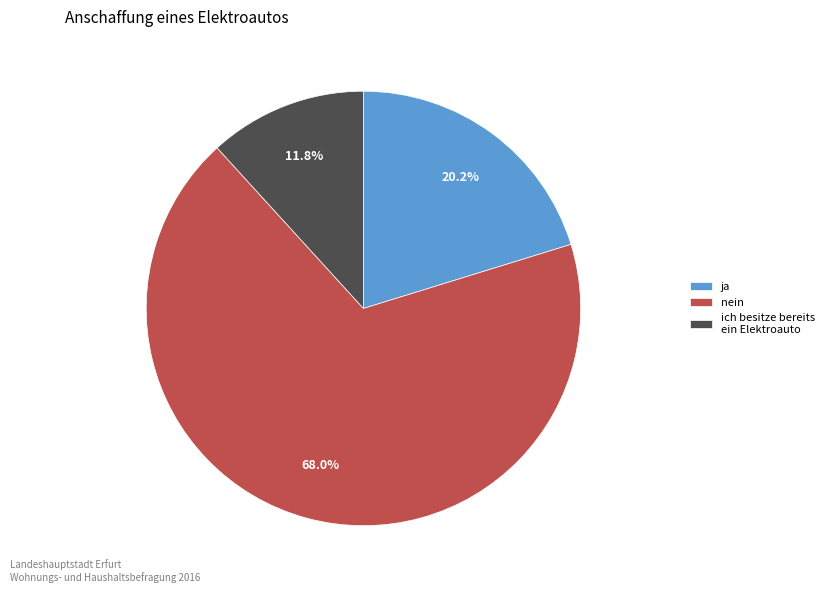

Count the number of slices in the pie.

3